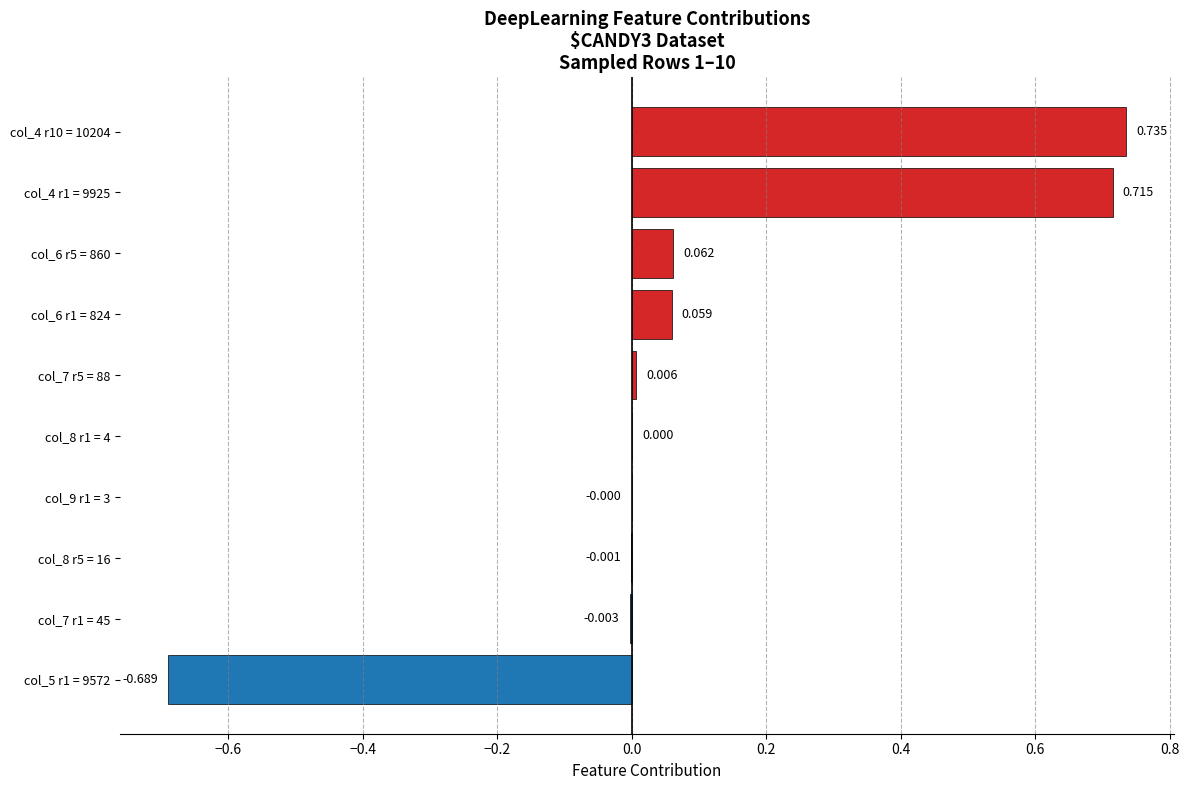

How many categories are shown in the chart?

10